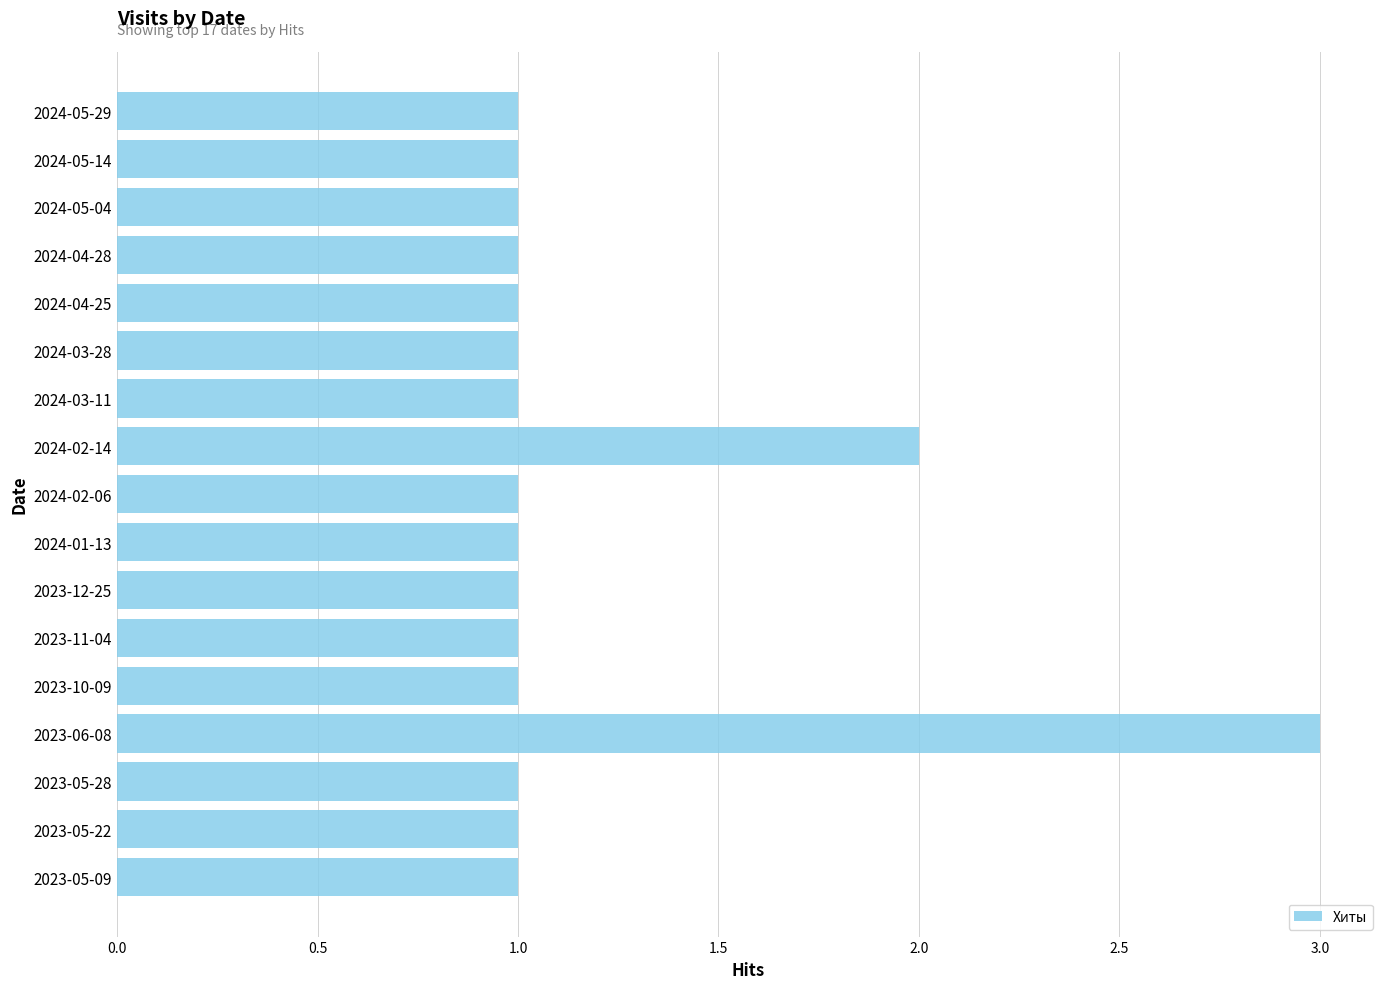

Are the bars horizontal?

Yes